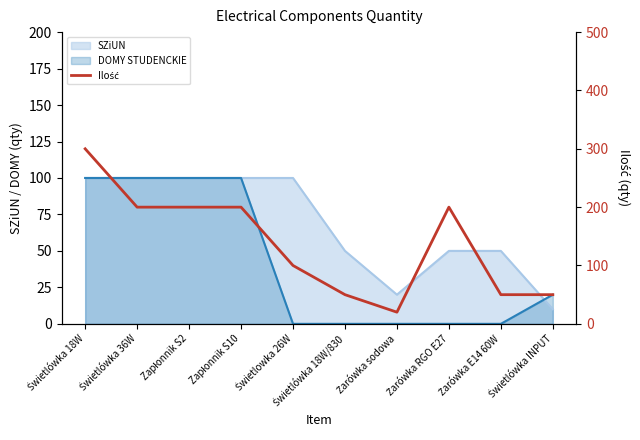

Reading left to right, list all the values displayed in this chart.

300	200	200	200	100	50	20	200	50	50